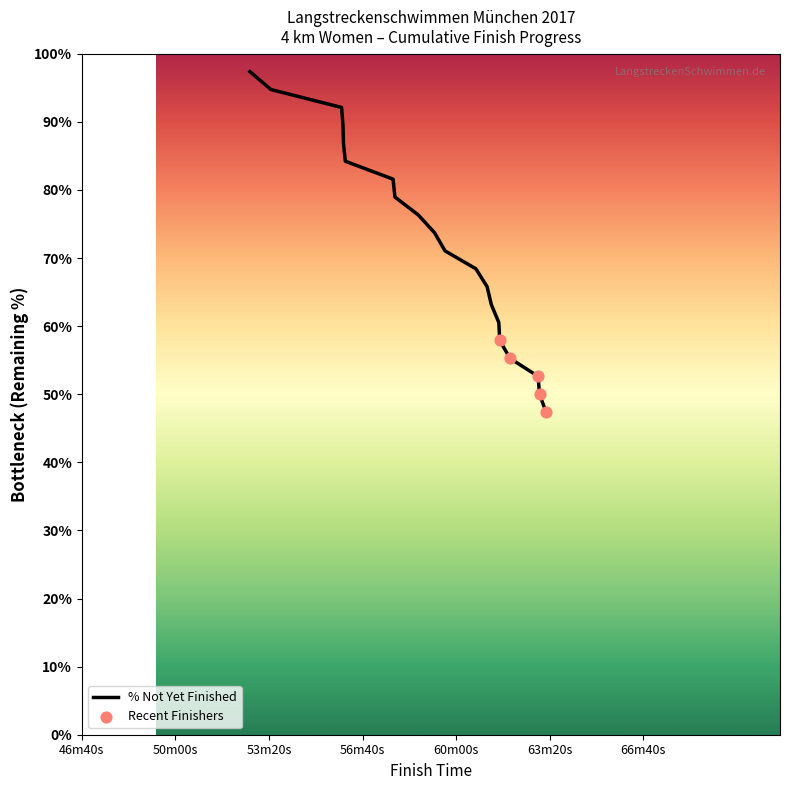

What is the greatest value displayed?

97.4